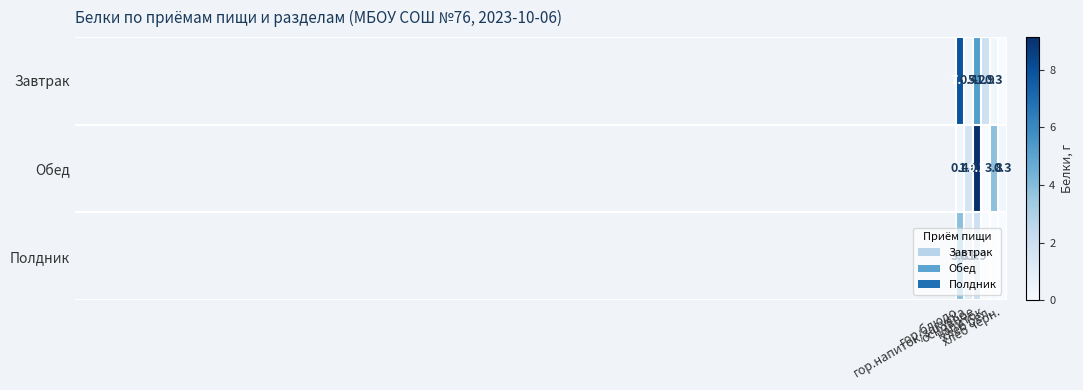

At which category is the sum across all series the highest?

основное